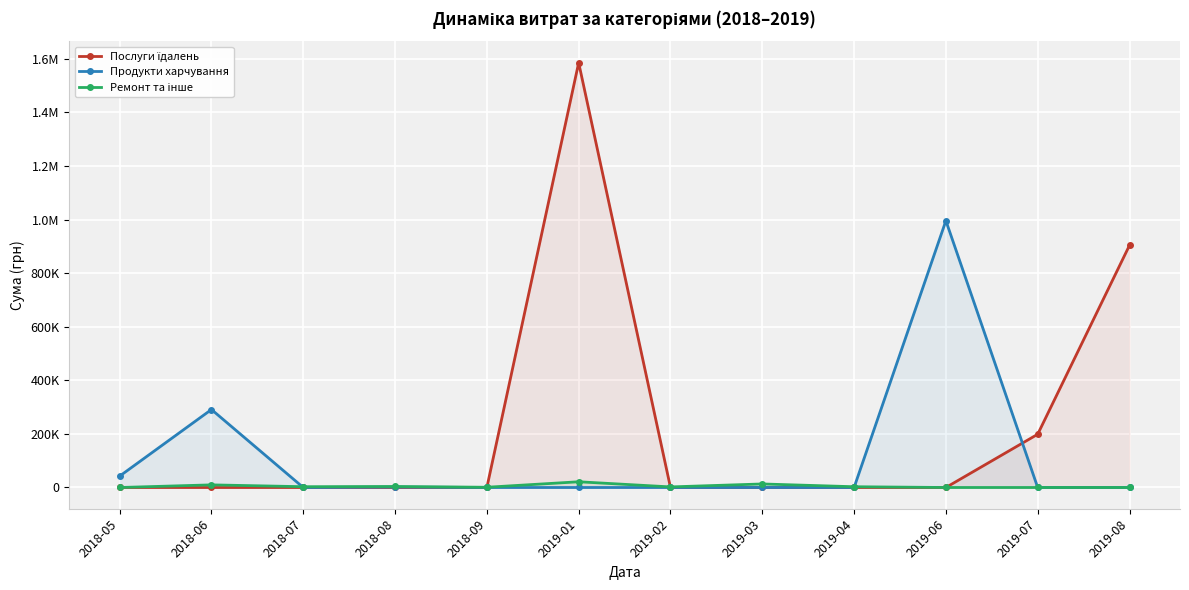

After their last crossing, which series has the higher values: Послуги їдалень or Продукти харчування?

Послуги їдалень